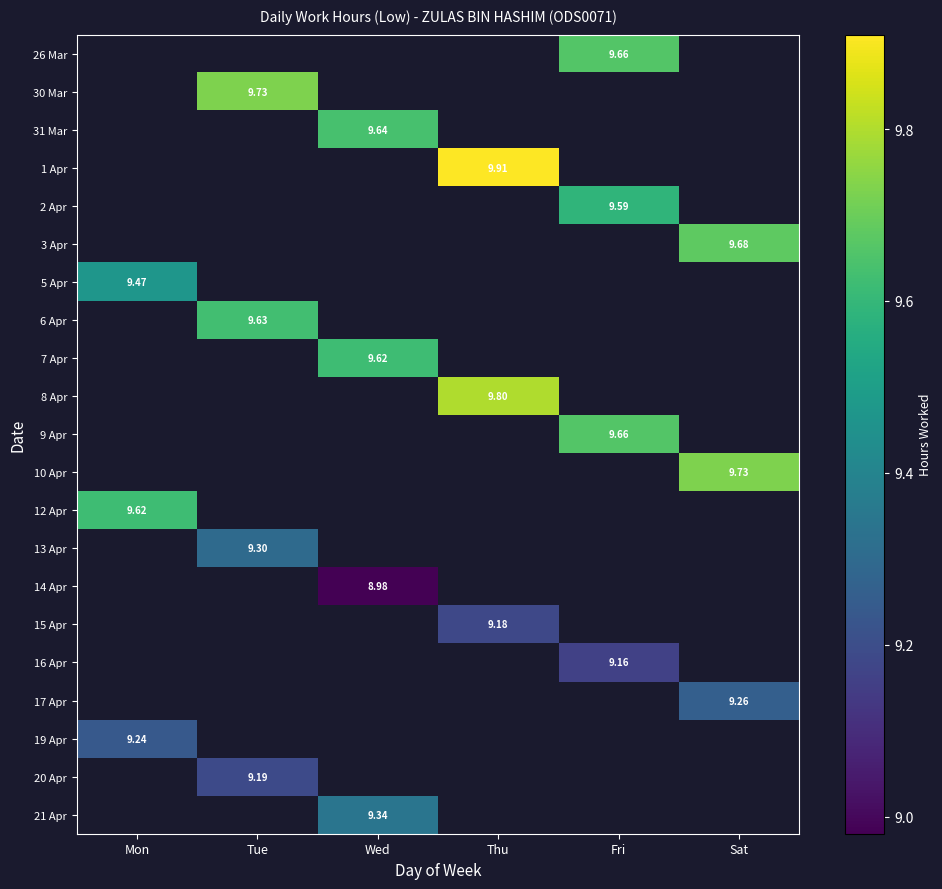

Is the value of 16 Apr at Fri greater than the value of 31 Mar at Thu?

No